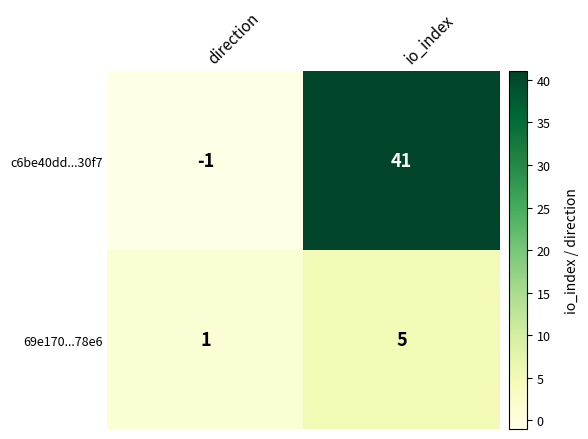

The value of c6be40dd...30f7 at direction is 0. True or false?

False